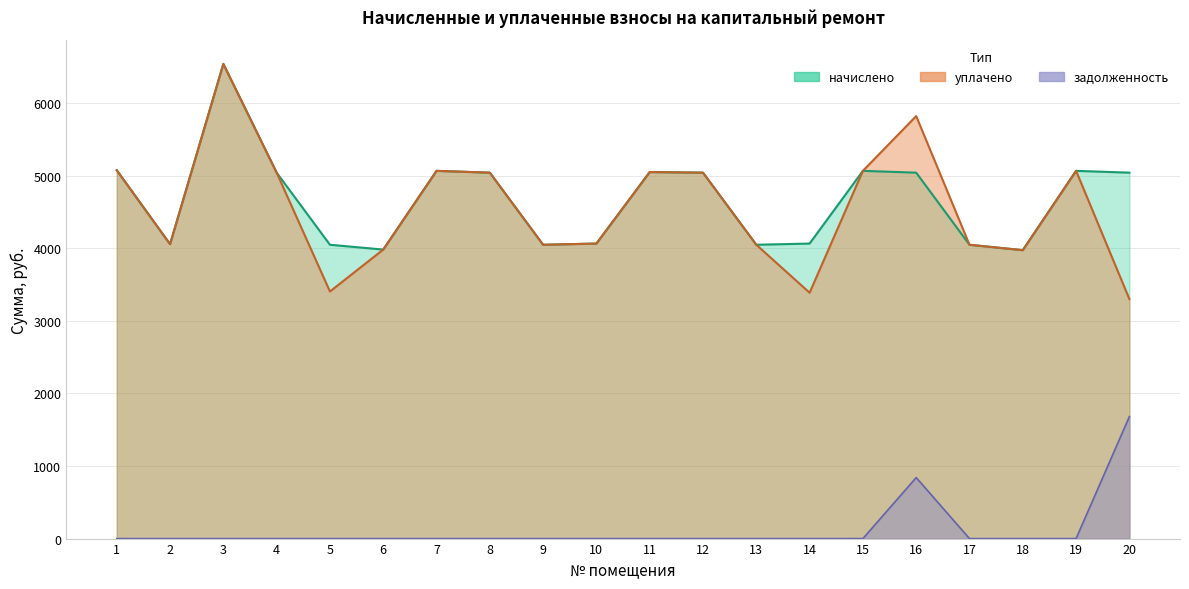

What is the sum of the начислено values at 10 and 8?

9108.0